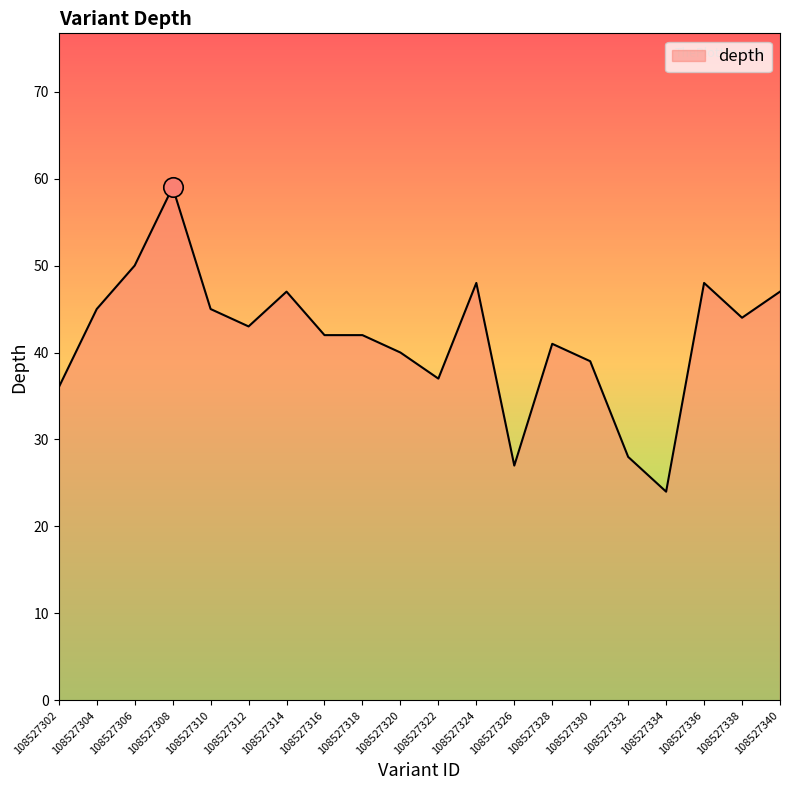

What is the difference between the maximum and minimum values?

35